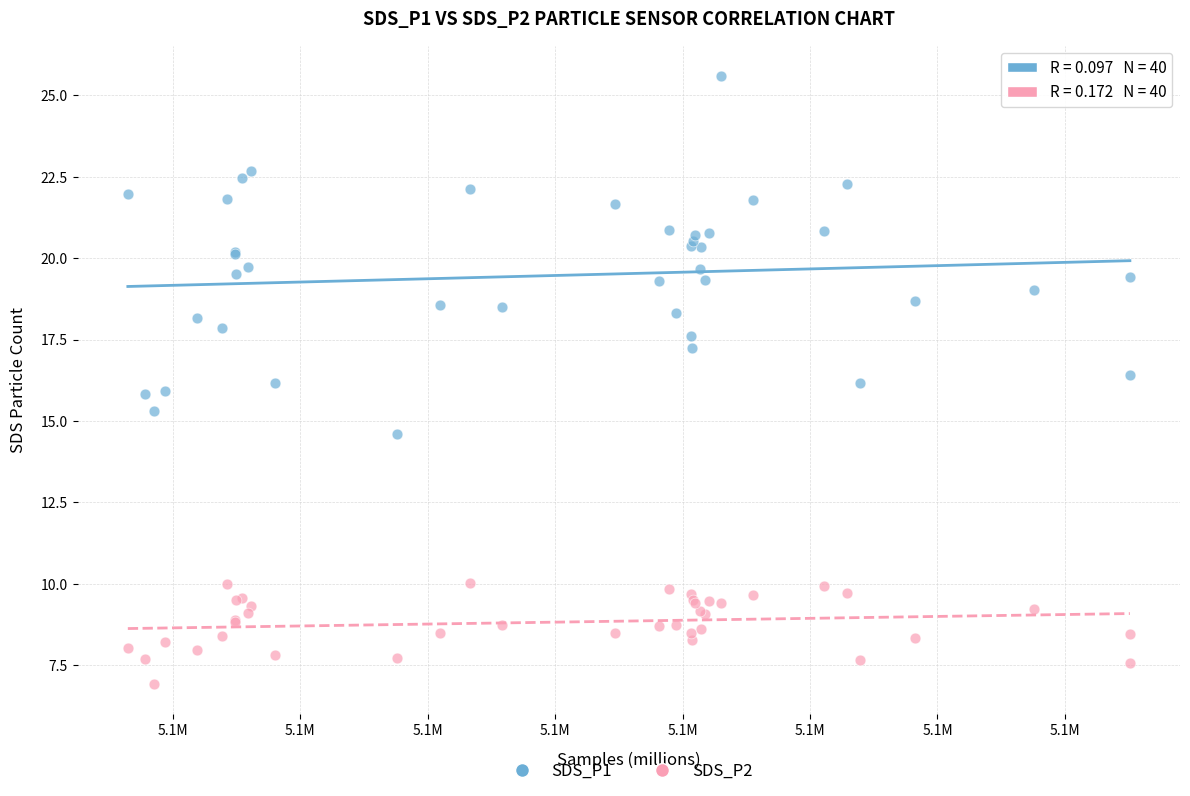

What are all the series names shown in the legend?

SDS_P1, SDS_P2